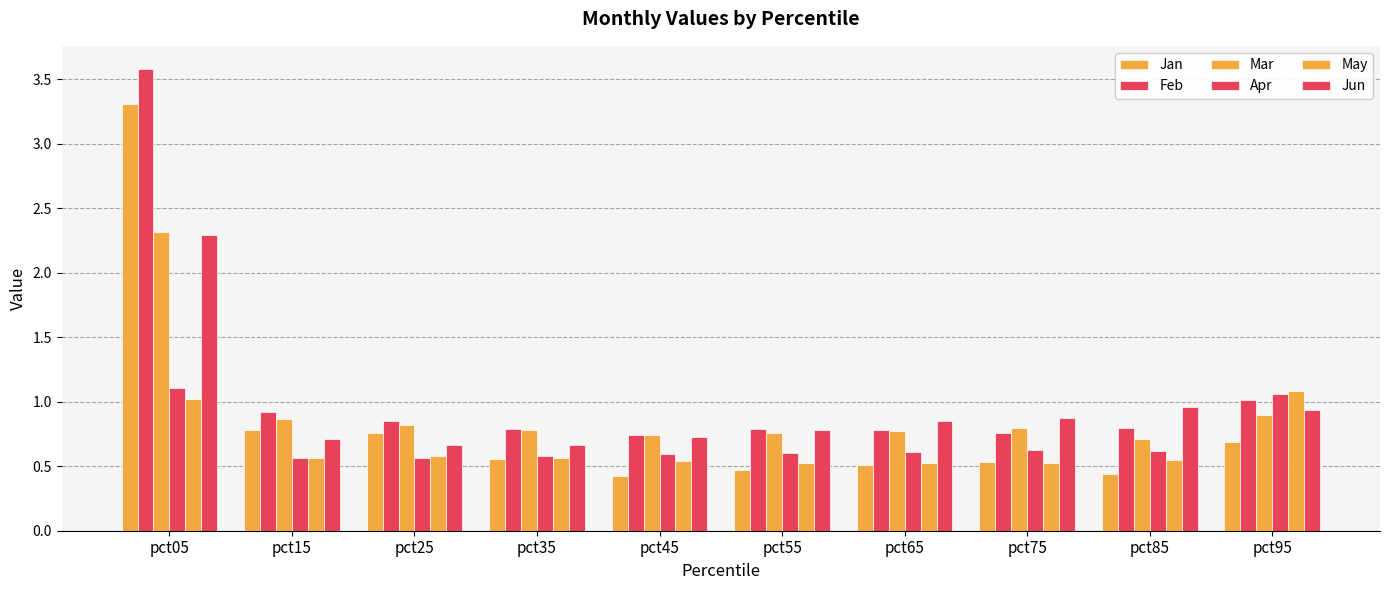

How many bars are there in total?

60